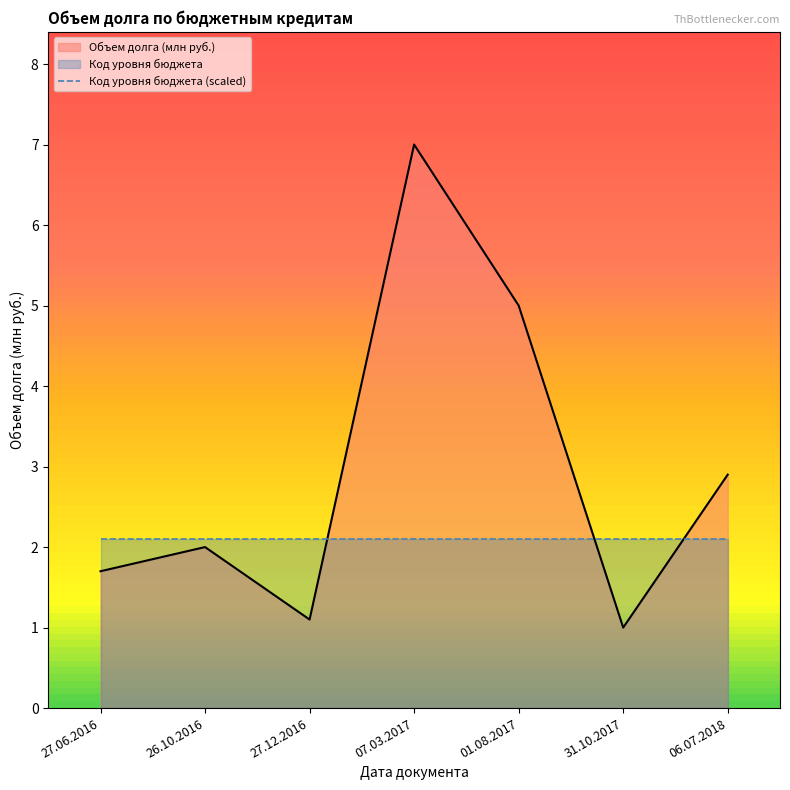

Reading right to left, transcribe all the data shown in this chart.

Объем долга (млн руб.): 06.07.2018=2.9	31.10.2017=1.0	01.08.2017=5.0	07.03.2017=7.0	27.12.2016=1.1	26.10.2016=2.0	27.06.2016=1.7
Код уровня бюджета (scaled): 06.07.2018=2.1	31.10.2017=2.1	01.08.2017=2.1	07.03.2017=2.1	27.12.2016=2.1	26.10.2016=2.1	27.06.2016=2.1